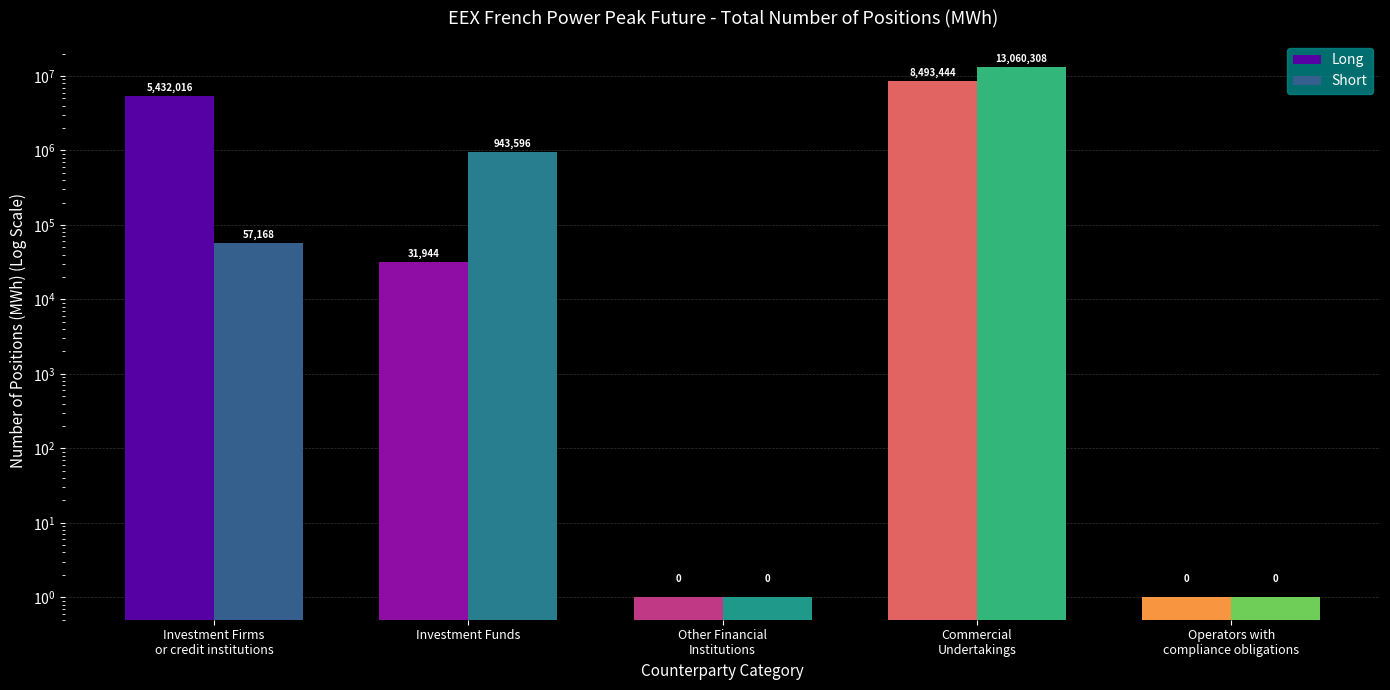

Reading right to left, transcribe all the data shown in this chart.

Long: Operators with
compliance obligations=1	Commercial
Undertakings=8493444	Other Financial
Institutions=1	Investment Funds=31944	Investment Firms
or credit institutions=5432016
Short: Operators with
compliance obligations=1	Commercial
Undertakings=13060308	Other Financial
Institutions=1	Investment Funds=943596	Investment Firms
or credit institutions=57168